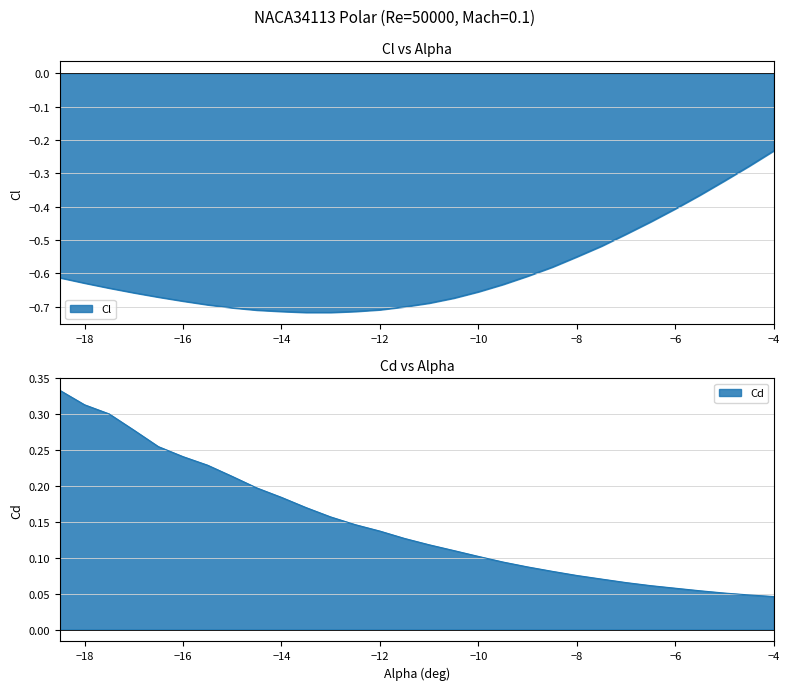

Is it true that Cl equals -1.0 at -11.5?

False